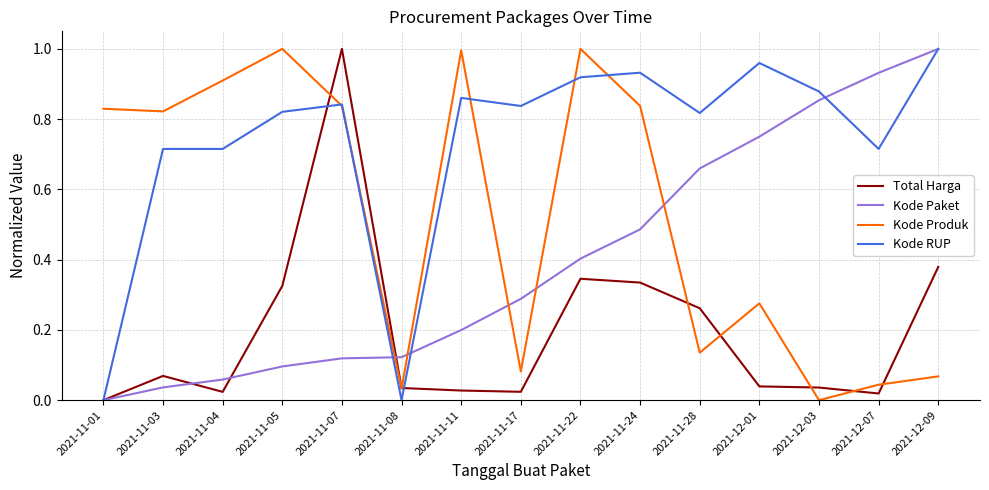

True or false: Kode Paket has a value of 0.5 at 2021-11-01.

False